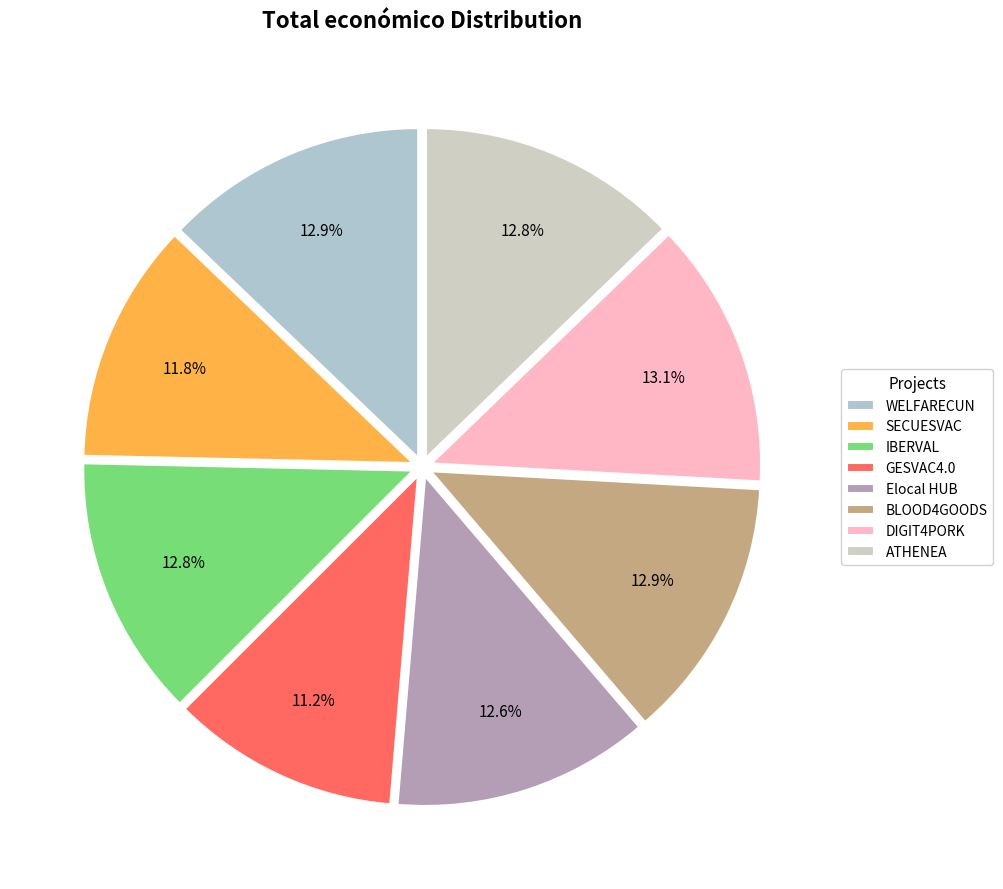

How many segments does this pie chart have?

8